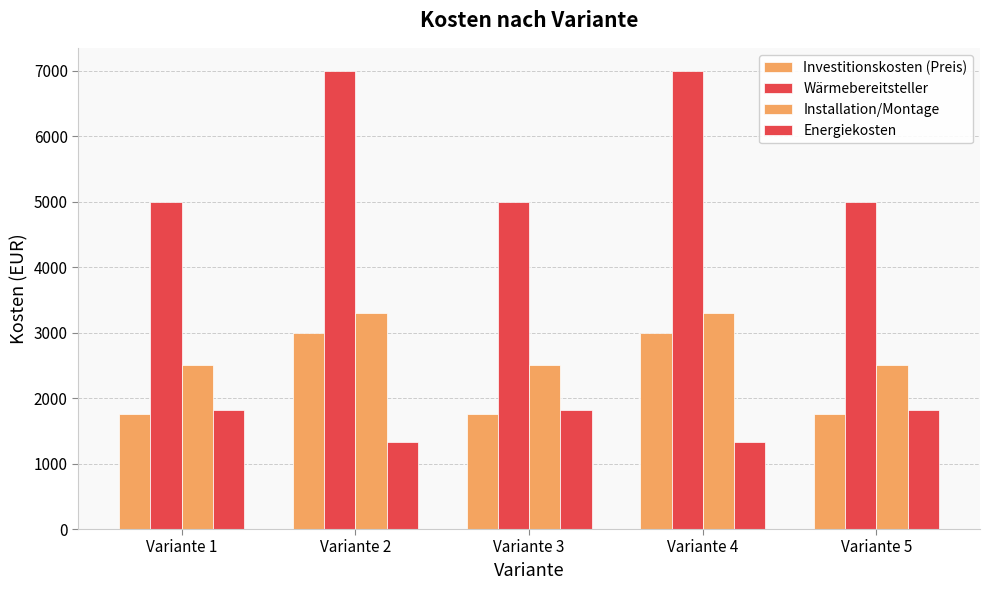

The value of Energiekosten at Variante 2 is 1326. True or false?

True